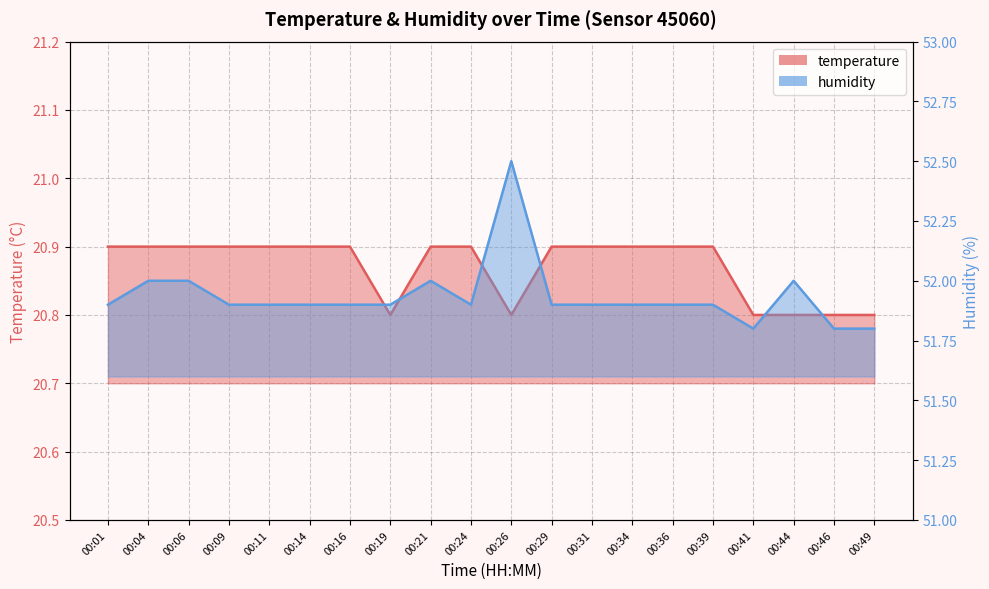

True or false: humidity has a value of 77.9 at 00:31.

False